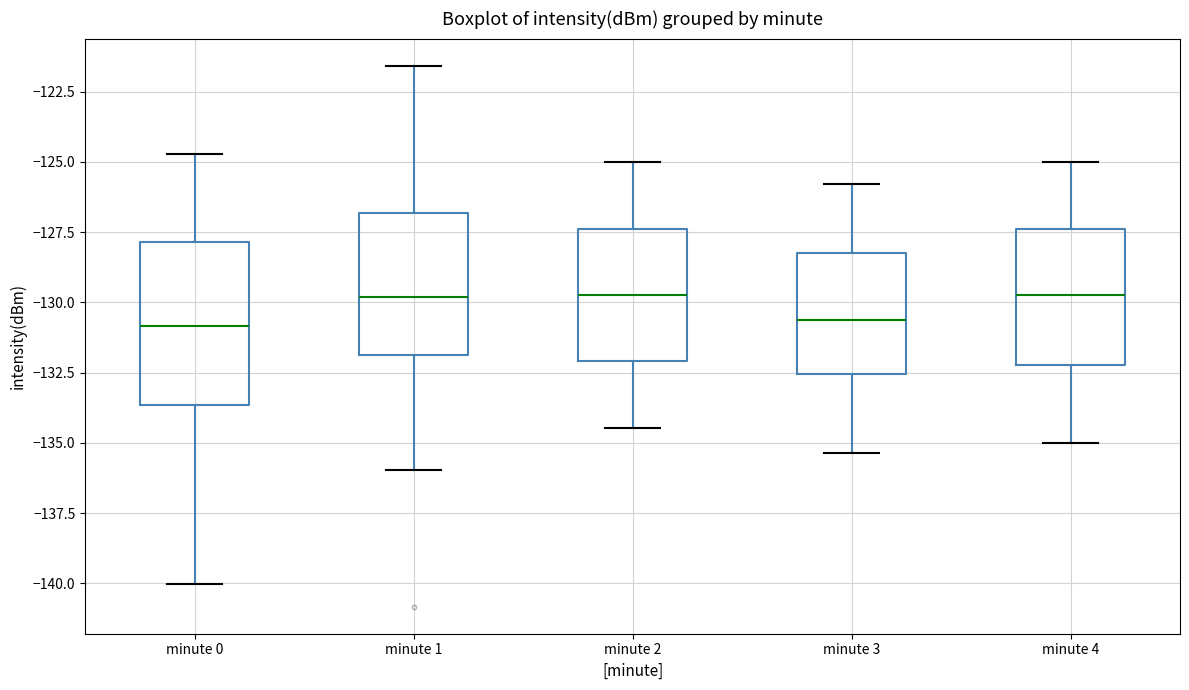

Where does the median line of the box for minute 3 sit on the y-axis? The values are not printed on the chart, so give them approximately, as read against the axis.

-130.5